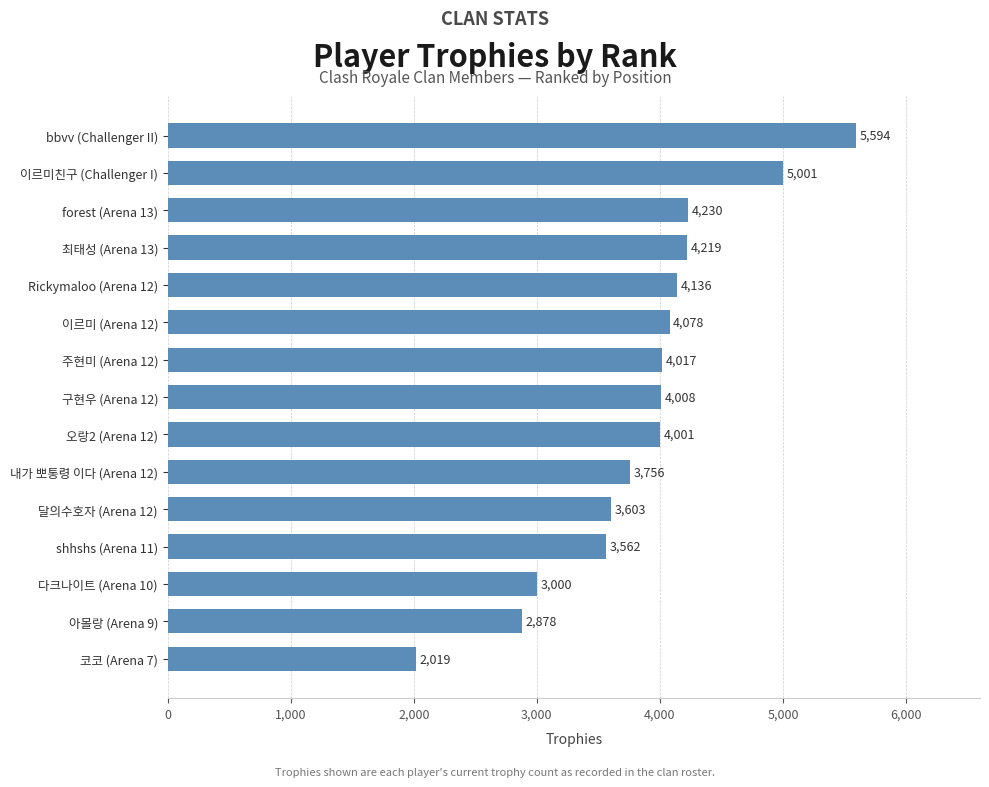

Where is the data nearest to the value 3806?

내가 뽀통령 이다 (Arena 12)